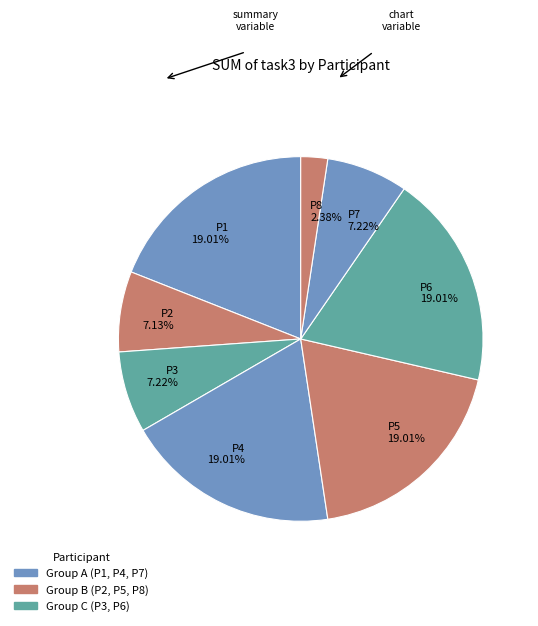

Combined, what portion of the pie is P2 and P5?

26.1%